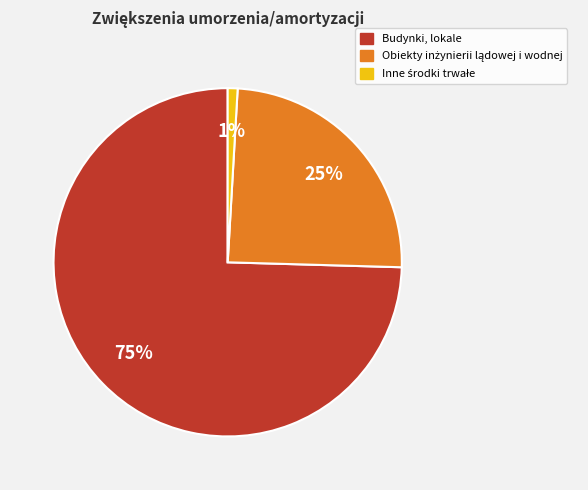

To the nearest percent, what is the average slice percentage?

33%